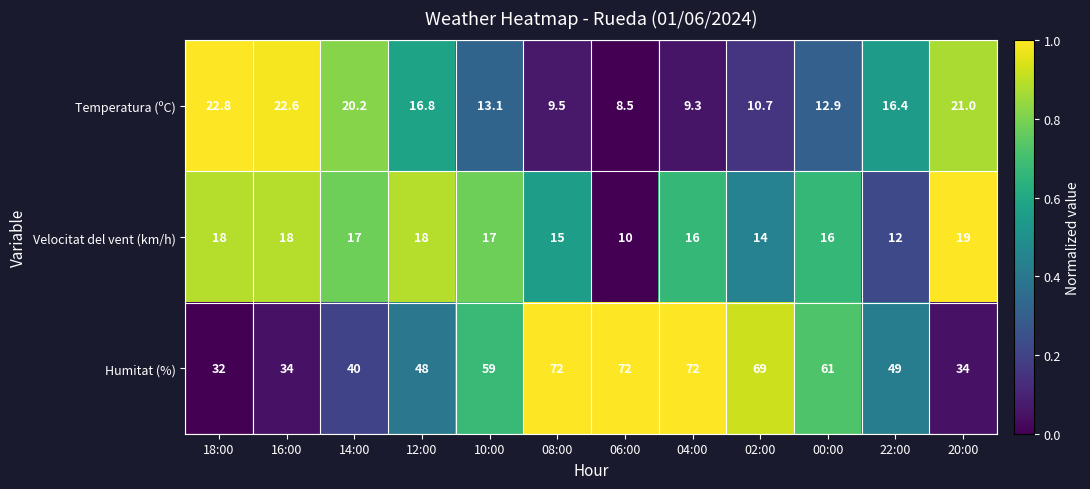

What is the difference between the maximum and minimum values in the Temperatura (ºC) series?

14.3